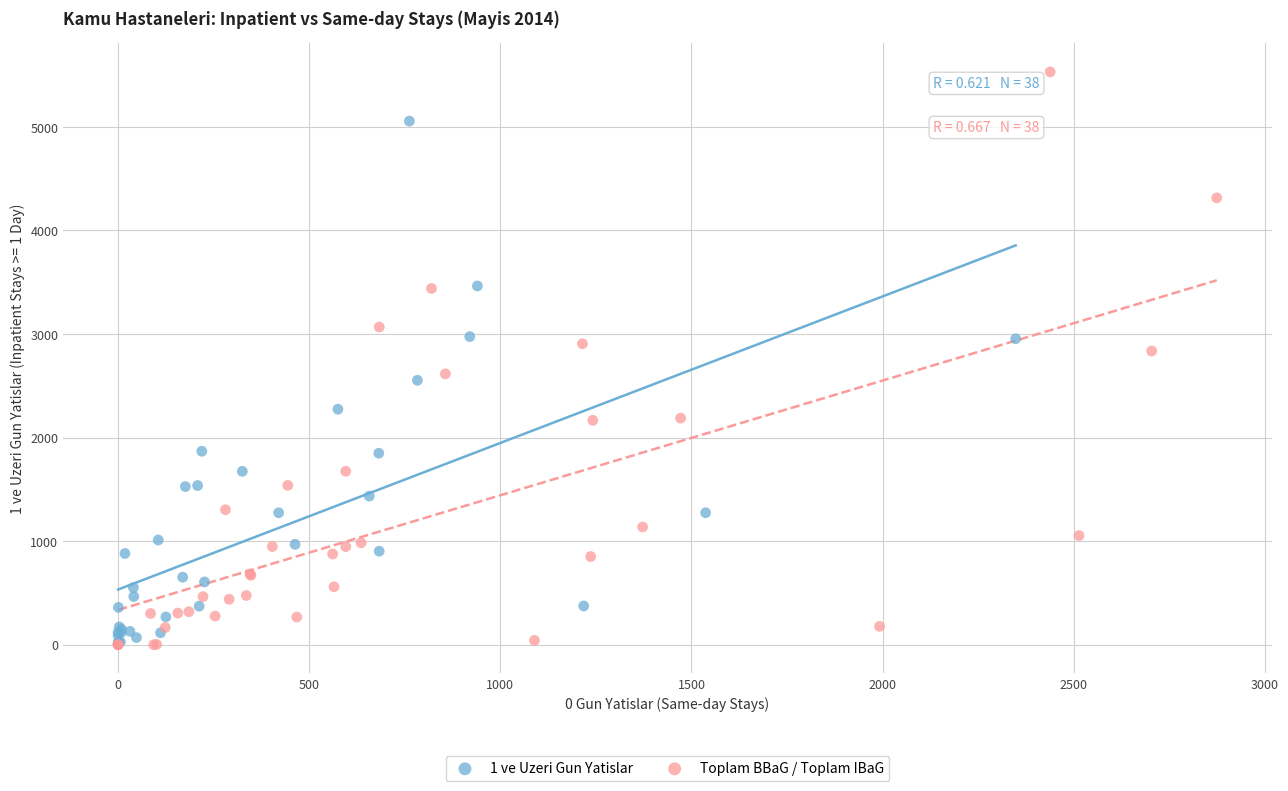

Which series contains the highest Y value?

Toplam BBaG / Toplam IBaG